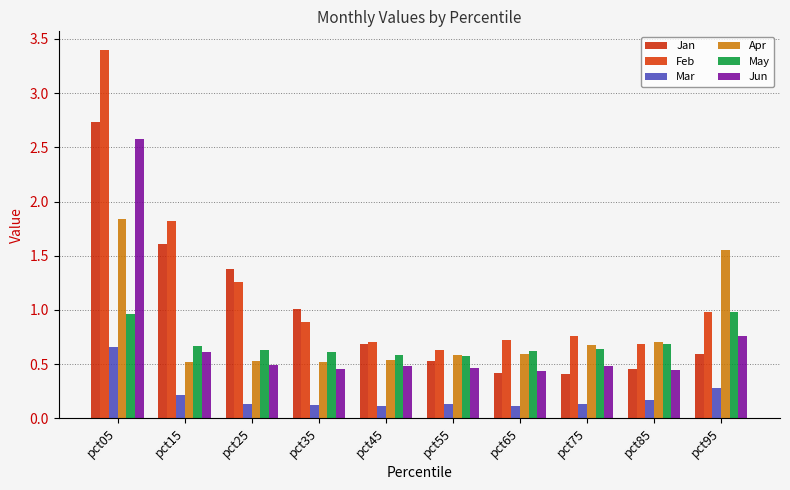

Are the bars horizontal?

No